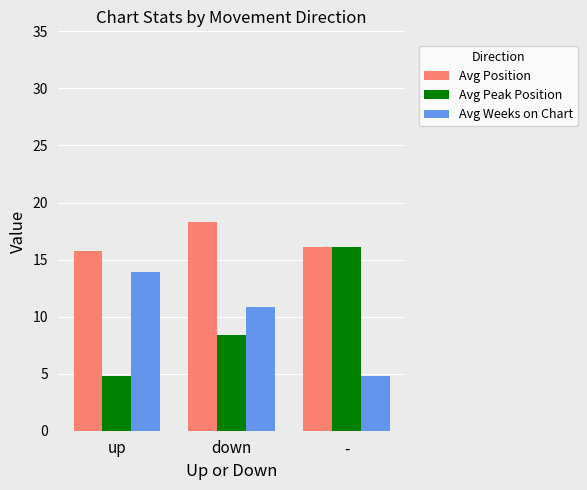

What is the sum of all Avg Weeks on Chart values?

29.6